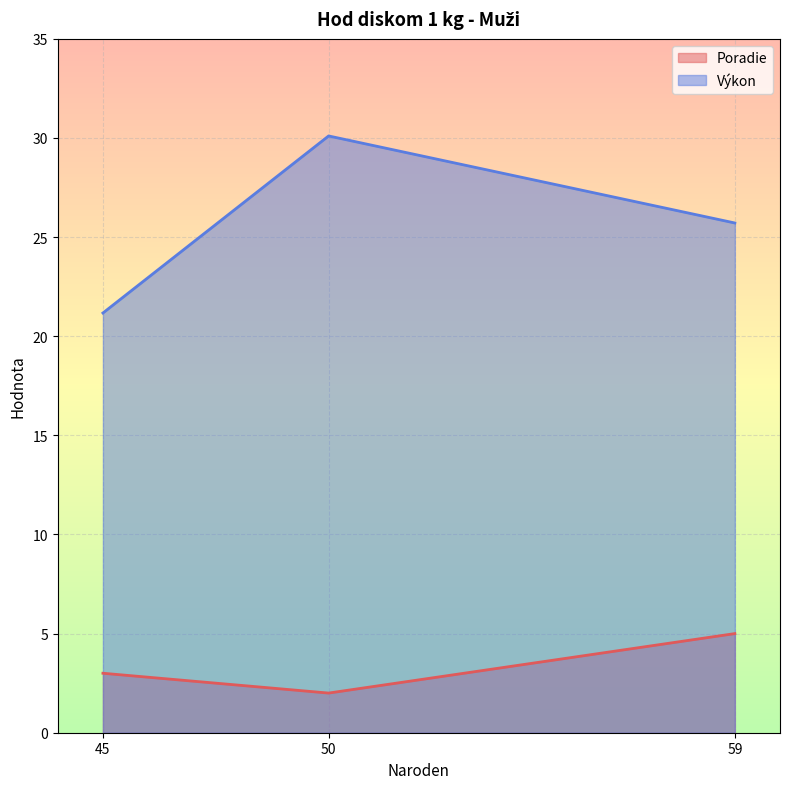

Where is the data nearest to the value 25?

59